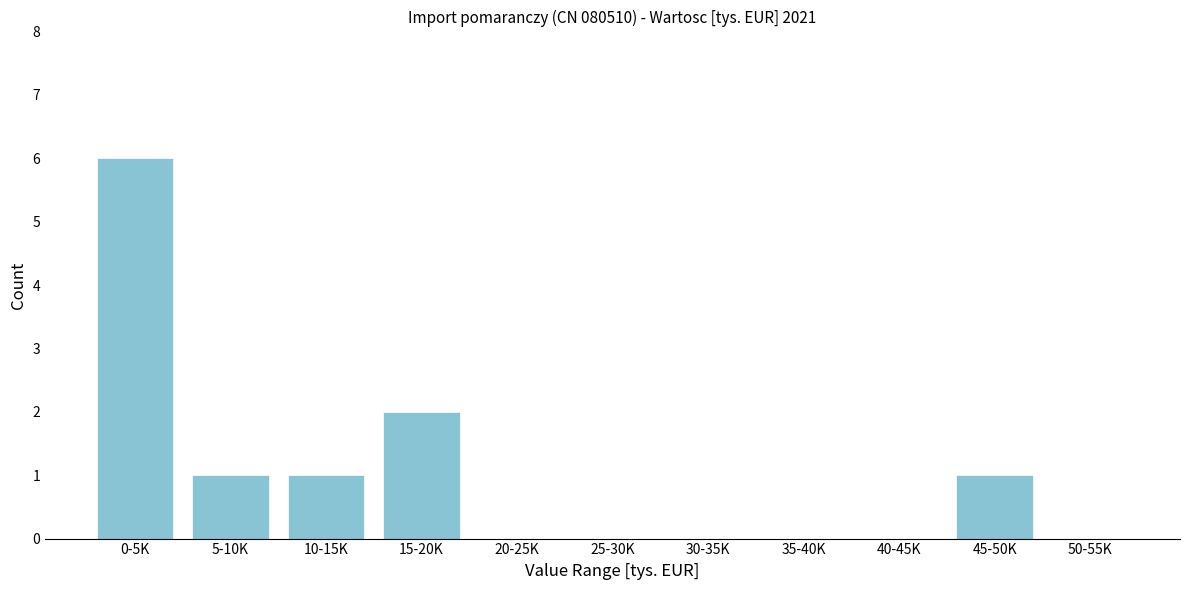

Reading left to right, what are all the values shown in this chart?

0-5K=6	5-10K=1	10-15K=1	15-20K=2	20-25K=0	25-30K=0	30-35K=0	35-40K=0	40-45K=0	45-50K=1	50-55K=0